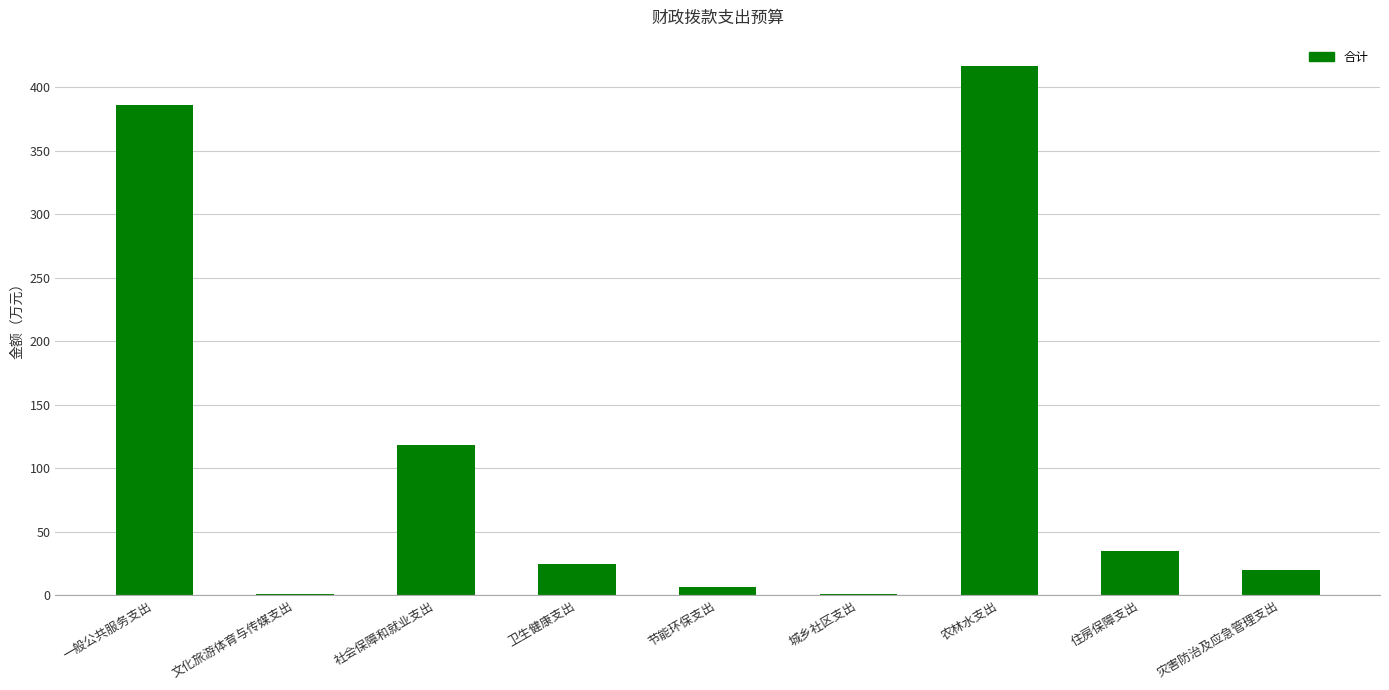

What is the sum of all values?

1008.0